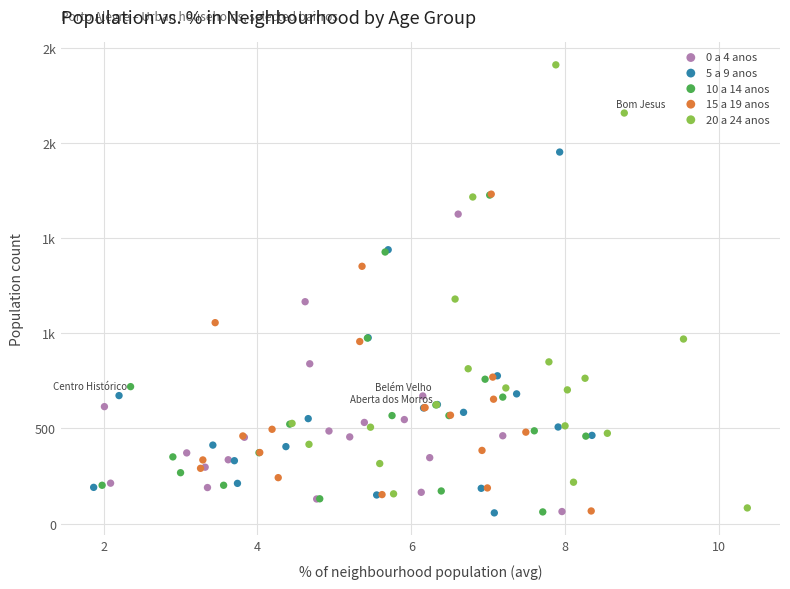

What are all the series names shown in the legend?

0 a 4 anos, 5 a 9 anos, 10 a 14 anos, 15 a 19 anos, 20 a 24 anos